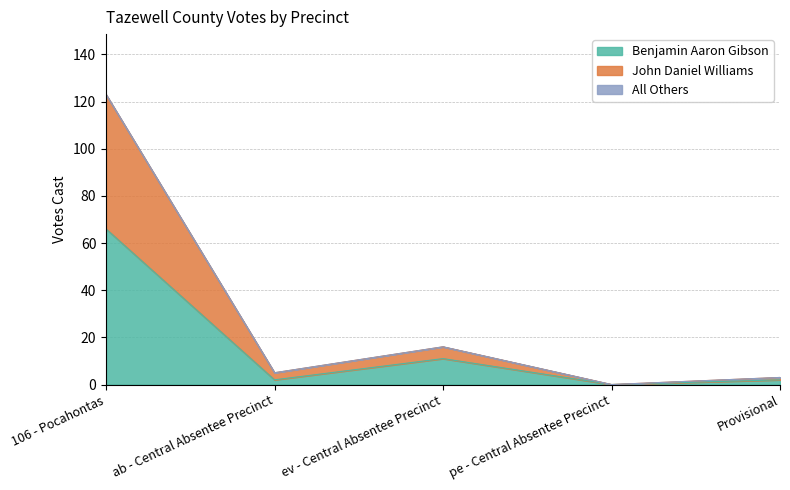

Where is Benjamin Aaron Gibson nearest to the value 33?

ev - Central Absentee Precinct